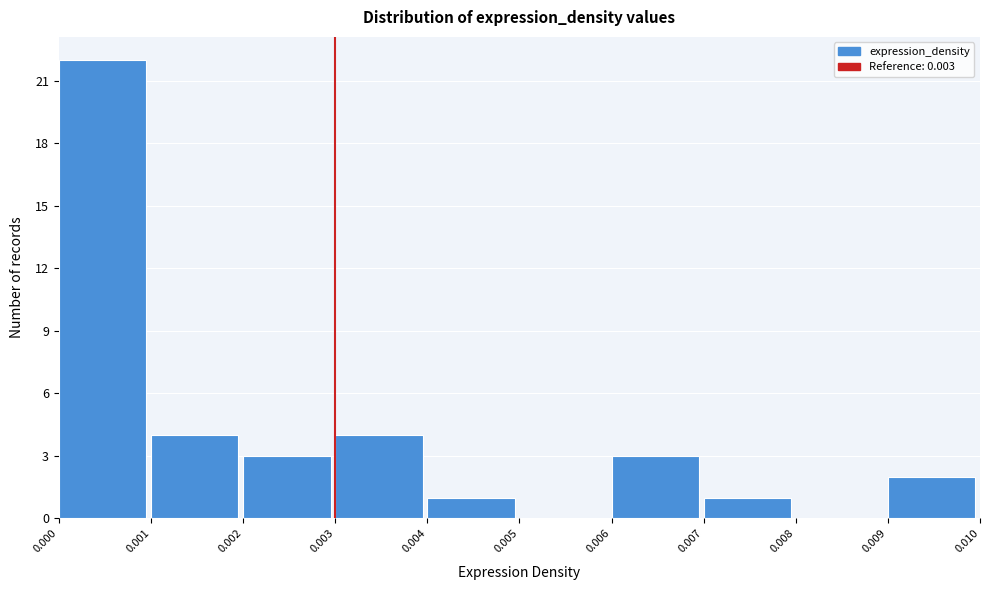

Reading left to right, transcribe this chart: for each bar, give the range it covers on the x-axis and its height. The values are not printed on the chart, so give them approximately, as read against the axis.

0.000 to 0.001: 22
0.001 to 0.002: 4
0.002 to 0.003: 3
0.003 to 0.004: 4
0.004 to 0.005: 1
0.005 to 0.006: 0
0.006 to 0.007: 3
0.007 to 0.008: 1
0.008 to 0.009: 0
0.009 to 0.010: 2